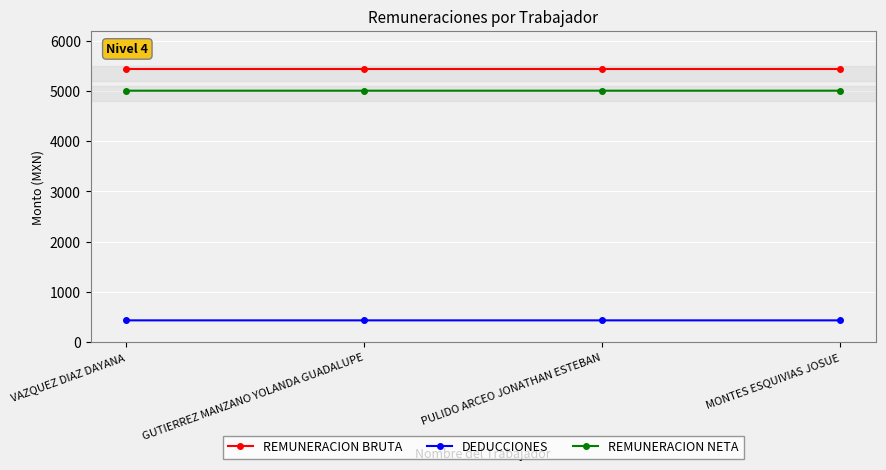

Is it true that REMUNERACION NETA equals 7875.0 at PULIDO ARCEO JONATHAN ESTEBAN?

False